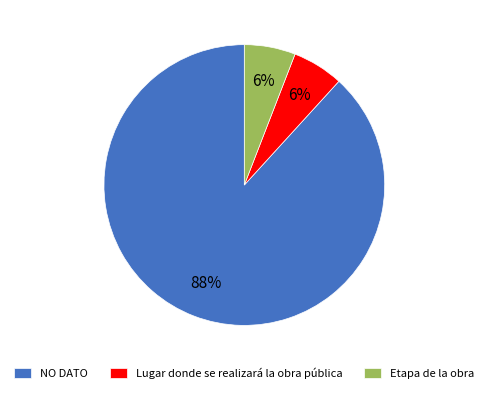

Does Etapa de la obra represent more than half of the total?

No